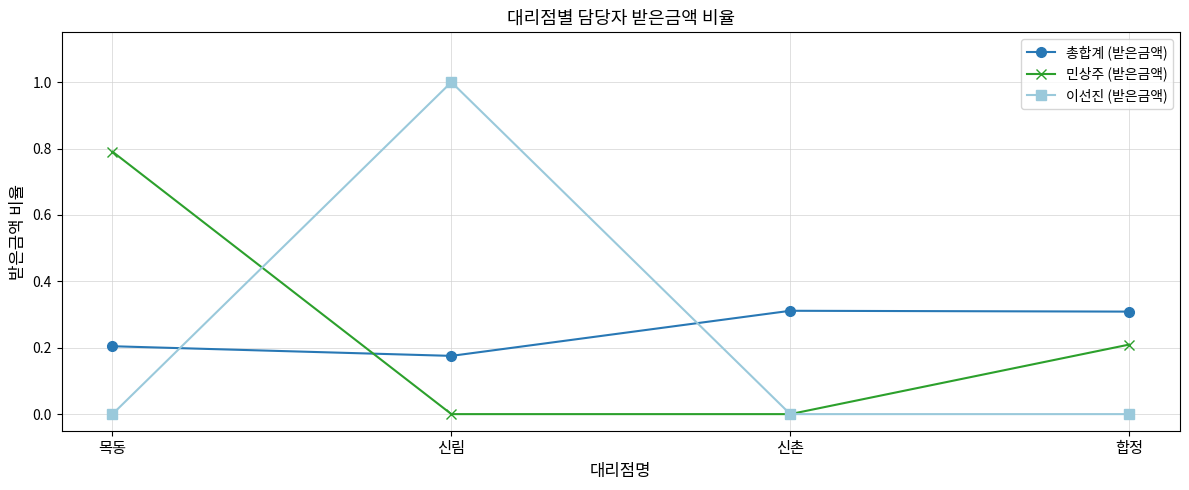

Count the number of categories in the chart.

4